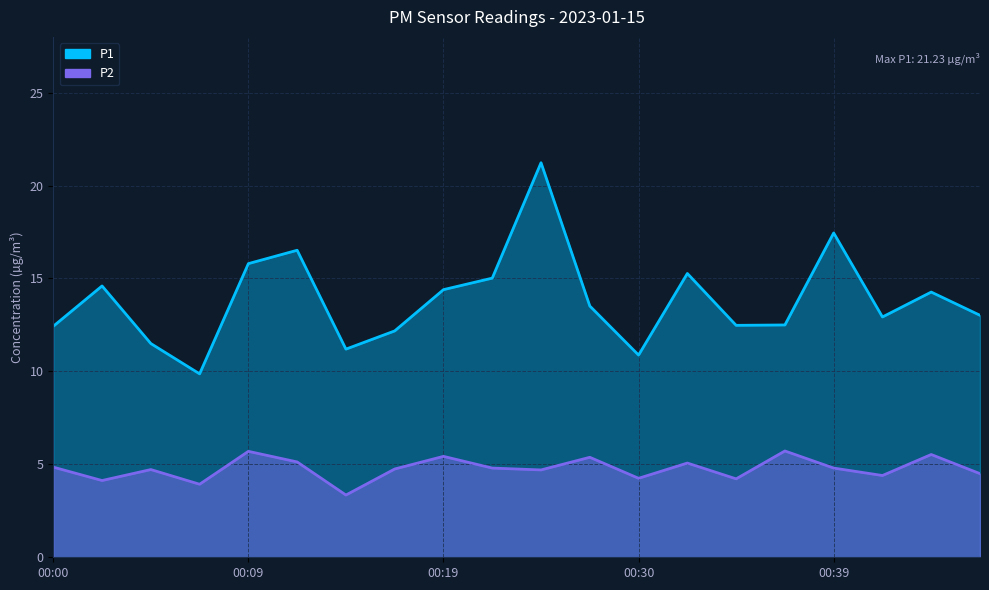

At which label does P1 first exceed 13?

00:02